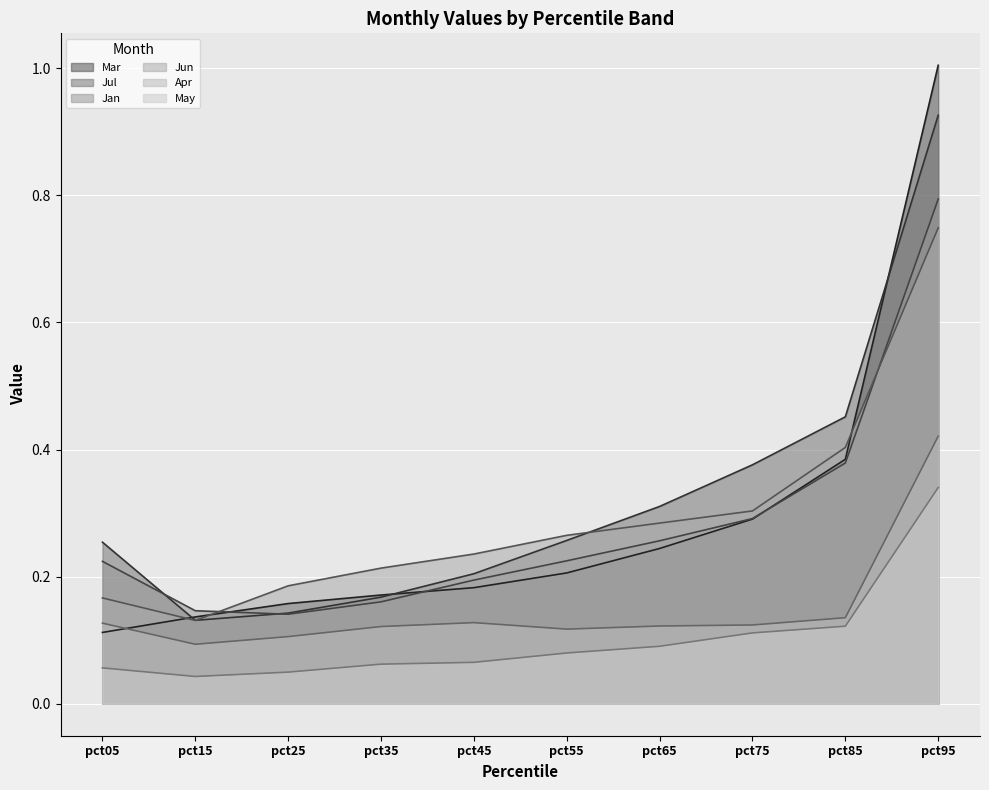

At which label does May reach its peak?

pct95